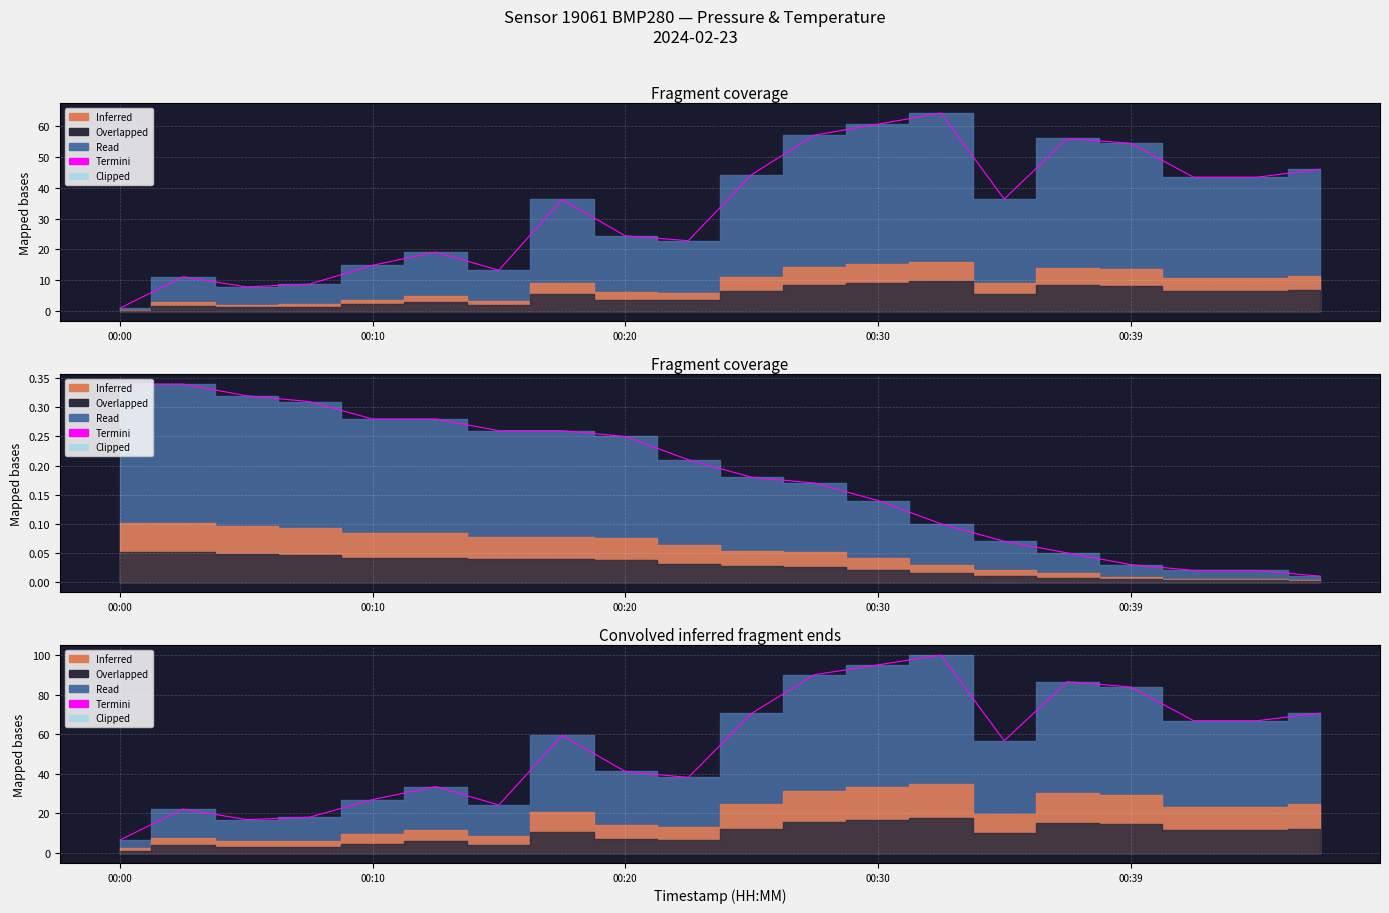

Where is the data nearest to the value 53?

14